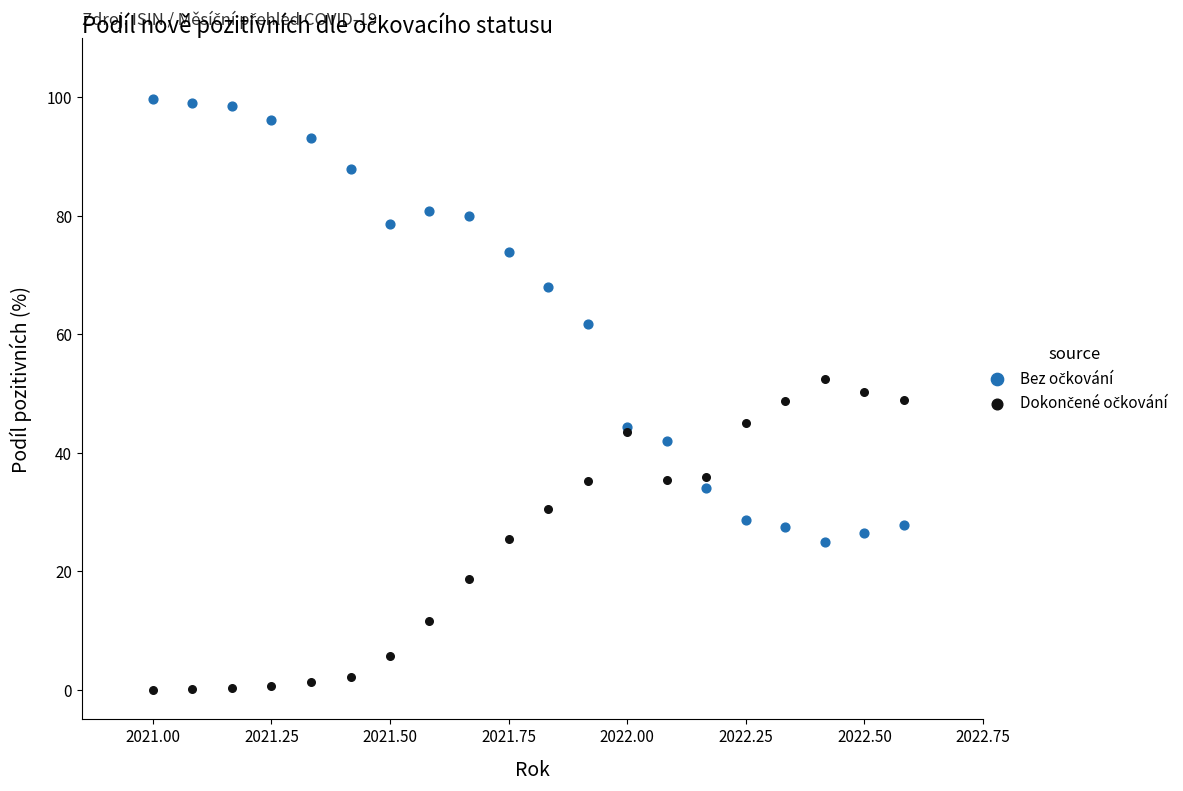

What is the X range (max minus min) for the scatter plot?

1.6